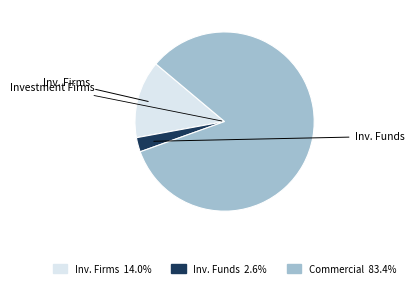

Is there a majority slice in this chart?

Yes